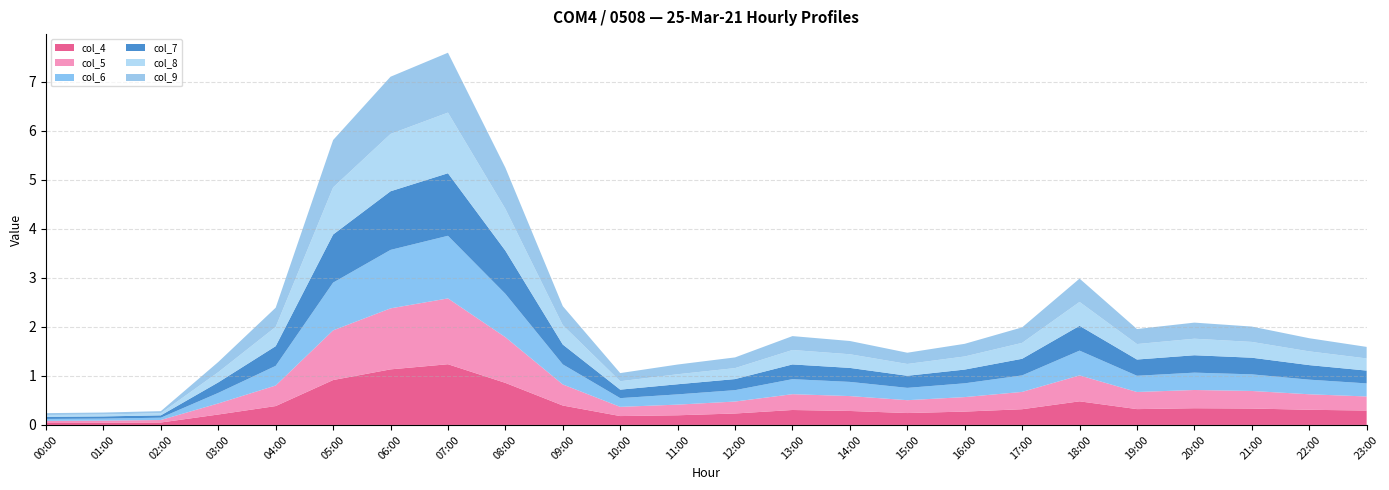

Reading left to right, extract all data points from this chart.

col_4: 00:00=0.0	01:00=0.0	02:00=0.0	03:00=0.2	04:00=0.4	05:00=0.9	06:00=1.1	07:00=1.2	08:00=0.9	09:00=0.4	10:00=0.2	11:00=0.2	12:00=0.2	13:00=0.3	14:00=0.3	15:00=0.2	16:00=0.3	17:00=0.3	18:00=0.5	19:00=0.3	20:00=0.3	21:00=0.3	22:00=0.3	23:00=0.3
col_5: 00:00=0.0	01:00=0.0	02:00=0.1	03:00=0.2	04:00=0.4	05:00=1.0	06:00=1.2	07:00=1.3	08:00=0.9	09:00=0.4	10:00=0.2	11:00=0.2	12:00=0.2	13:00=0.3	14:00=0.3	15:00=0.3	16:00=0.3	17:00=0.4	18:00=0.5	19:00=0.3	20:00=0.4	21:00=0.4	22:00=0.3	23:00=0.3
col_6: 00:00=0.0	01:00=0.0	02:00=0.0	03:00=0.2	04:00=0.4	05:00=1.0	06:00=1.2	07:00=1.3	08:00=0.9	09:00=0.4	10:00=0.2	11:00=0.2	12:00=0.2	13:00=0.3	14:00=0.3	15:00=0.3	16:00=0.3	17:00=0.3	18:00=0.5	19:00=0.3	20:00=0.4	21:00=0.3	22:00=0.3	23:00=0.3
col_7: 00:00=0.0	01:00=0.0	02:00=0.0	03:00=0.2	04:00=0.4	05:00=1.0	06:00=1.2	07:00=1.3	08:00=0.9	09:00=0.4	10:00=0.2	11:00=0.2	12:00=0.2	13:00=0.3	14:00=0.3	15:00=0.2	16:00=0.3	17:00=0.3	18:00=0.5	19:00=0.3	20:00=0.4	21:00=0.3	22:00=0.3	23:00=0.3
col_8: 00:00=0.0	01:00=0.0	02:00=0.0	03:00=0.2	04:00=0.4	05:00=1.0	06:00=1.2	07:00=1.2	08:00=0.9	09:00=0.4	10:00=0.2	11:00=0.2	12:00=0.2	13:00=0.3	14:00=0.3	15:00=0.2	16:00=0.3	17:00=0.3	18:00=0.5	19:00=0.3	20:00=0.3	21:00=0.3	22:00=0.3	23:00=0.2
col_9: 00:00=0.0	01:00=0.0	02:00=0.0	03:00=0.2	04:00=0.4	05:00=1.0	06:00=1.2	07:00=1.2	08:00=0.8	09:00=0.4	10:00=0.2	11:00=0.2	12:00=0.2	13:00=0.3	14:00=0.3	15:00=0.2	16:00=0.3	17:00=0.3	18:00=0.5	19:00=0.3	20:00=0.3	21:00=0.3	22:00=0.3	23:00=0.2